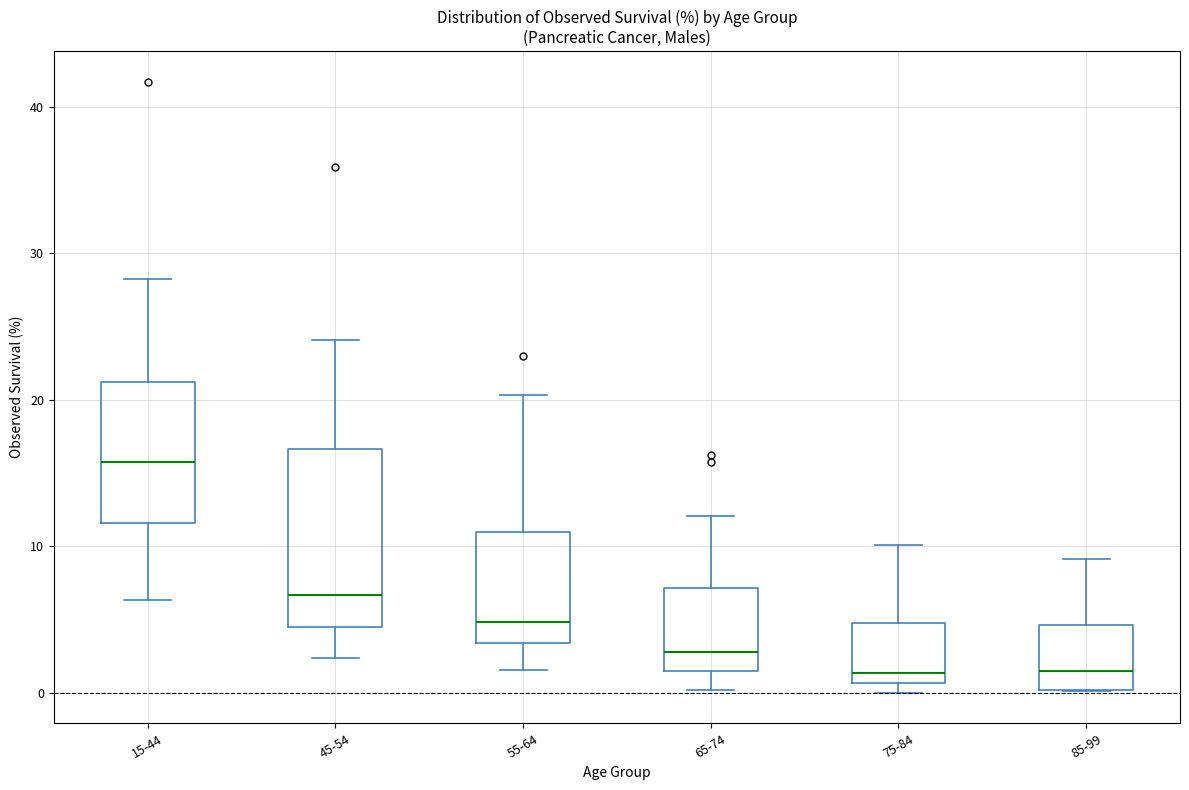

Where does the lower whisker of the box for 65-74 end on the y-axis? The values are not printed on the chart, so give them approximately, as read against the axis.

0